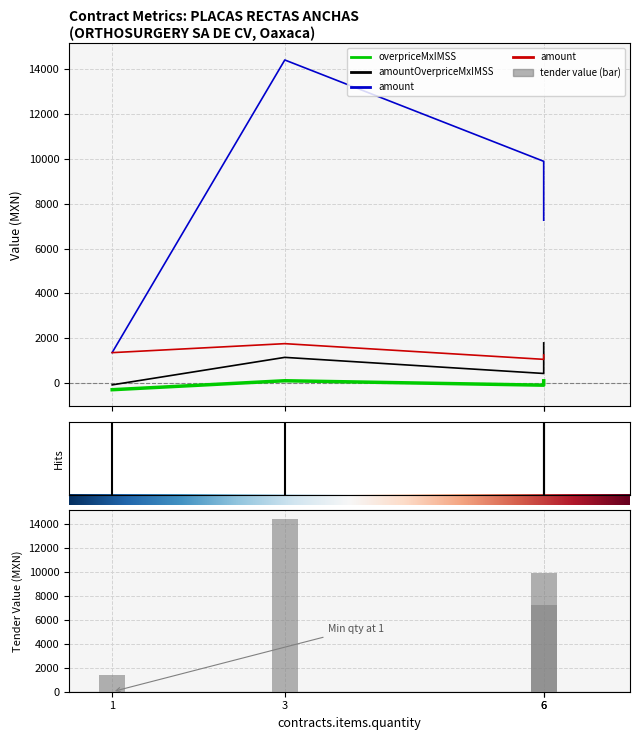

How many data points in contracts.items.unit.value.amountOverpriceMxIMSS are less than 1143?

2